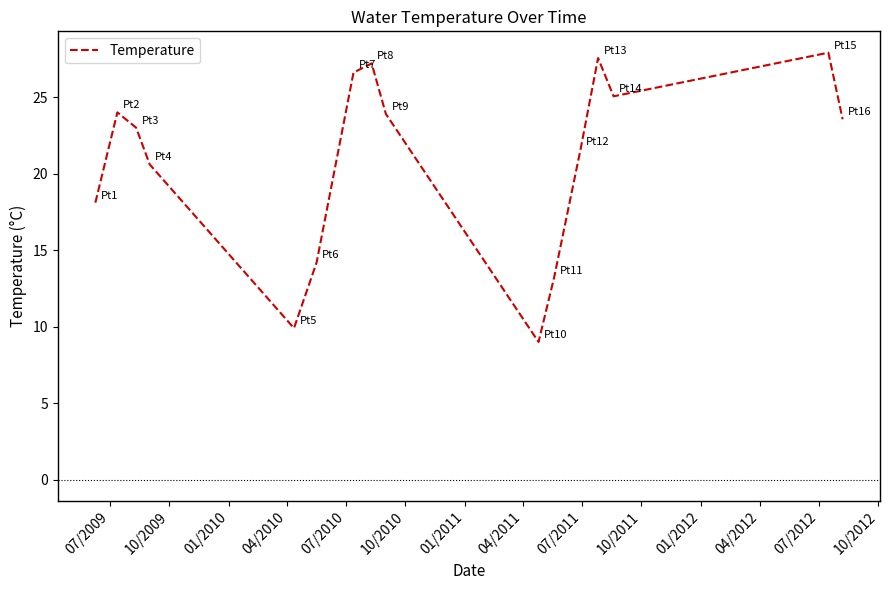

What is the greatest value displayed?

27.9